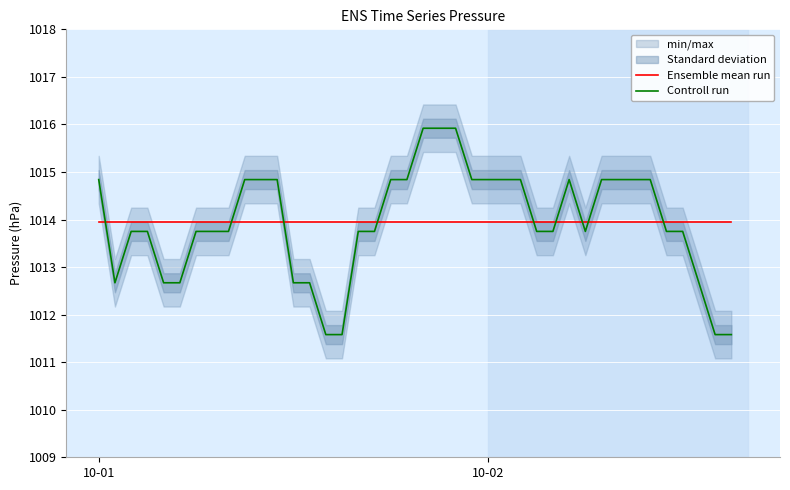

How many values in the Controll run series are below 1013?

10